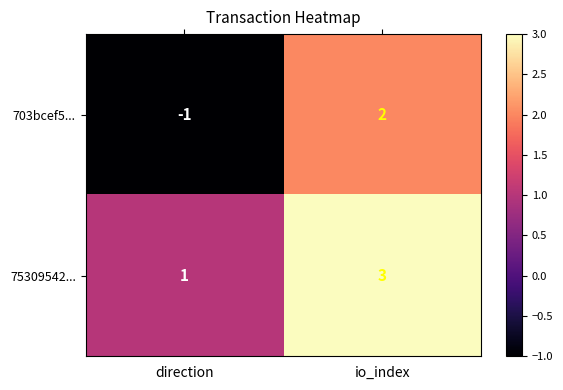

Which series changed the most between direction and io_index?

703bcef5...